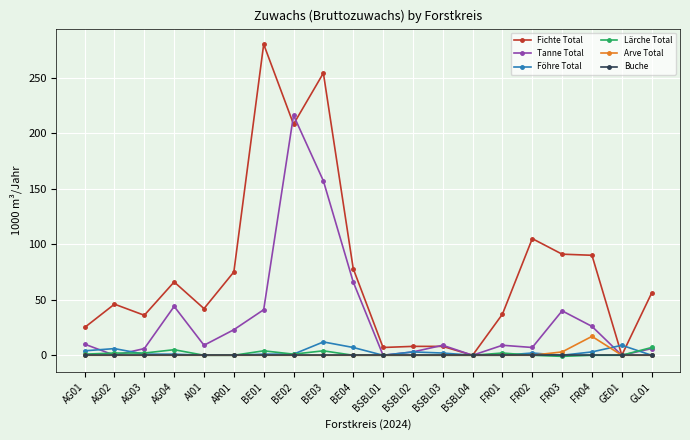

What is the label of the 20th point from the left?

GL01